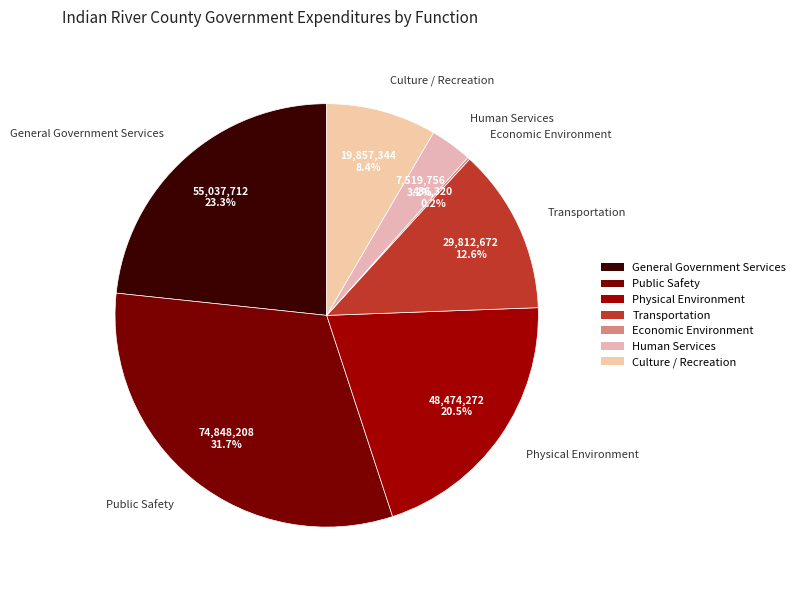

What portion of the pie excludes Human Services?

96.8%